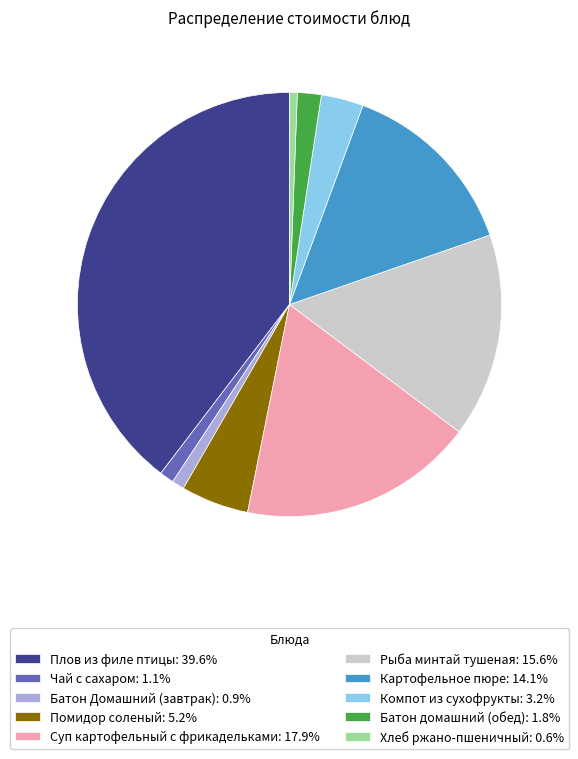

What is the ratio of the value at Плов из филе птицы: 39.6% to the value at Компот из сухофрукты: 3.2%?

12.3